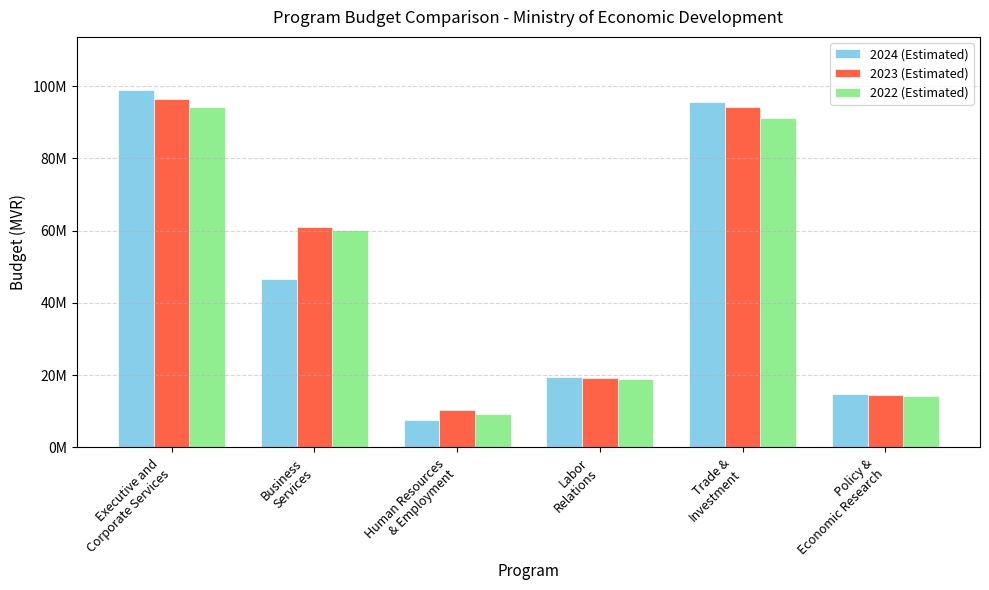

List the series in order of their peak value, highest first.

2024 (Estimated), 2023 (Estimated), 2022 (Estimated)